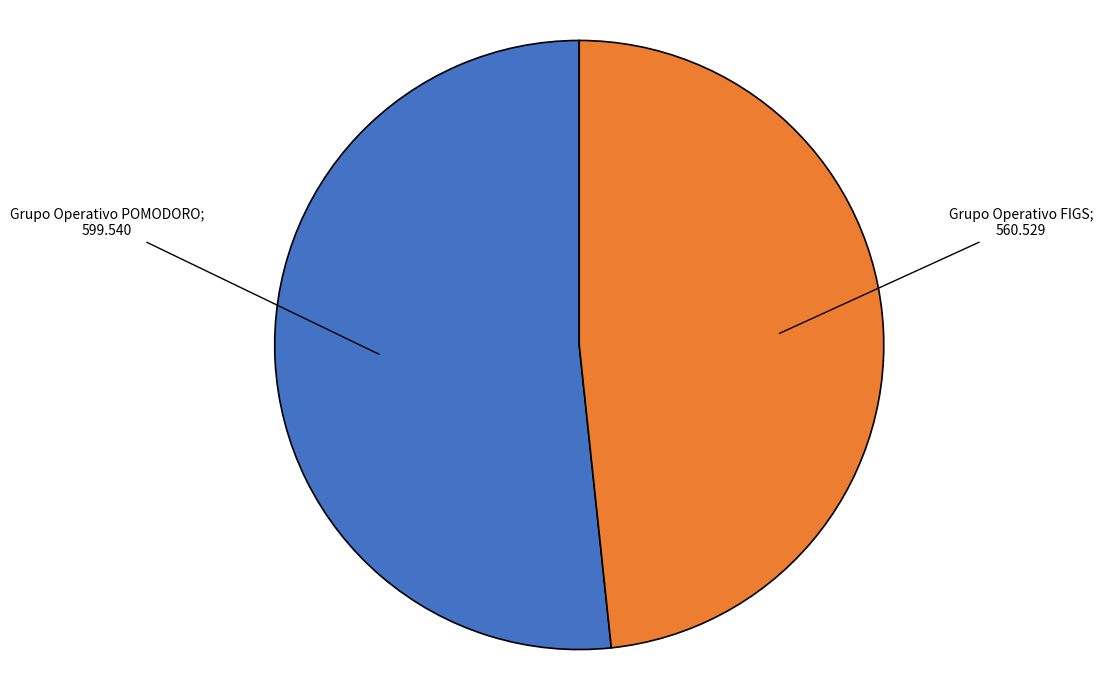

Count the number of slices in the pie.

2